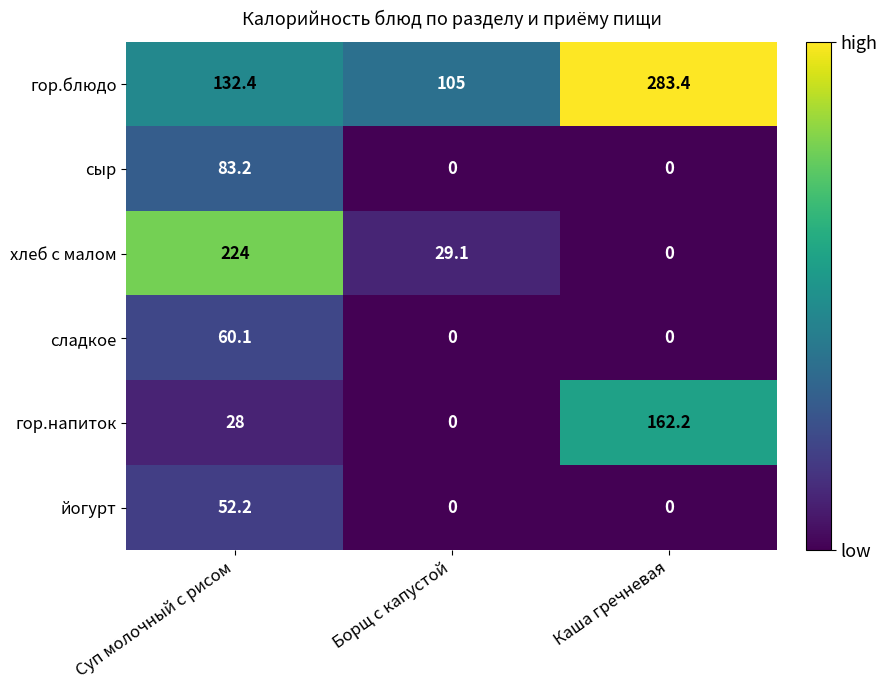

Count the number of categories in the chart.

3